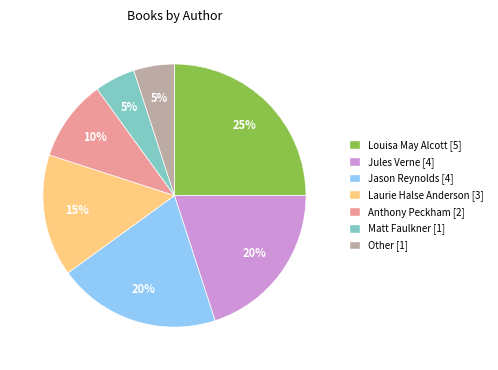

Does any single category account for the majority?

No